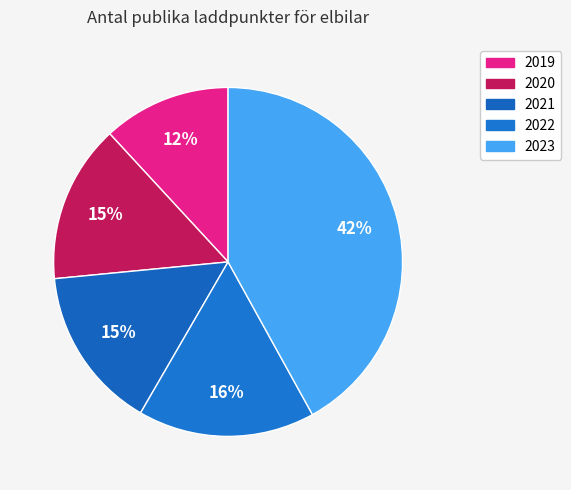

Which has a higher value, 2023 or 2019?

2023